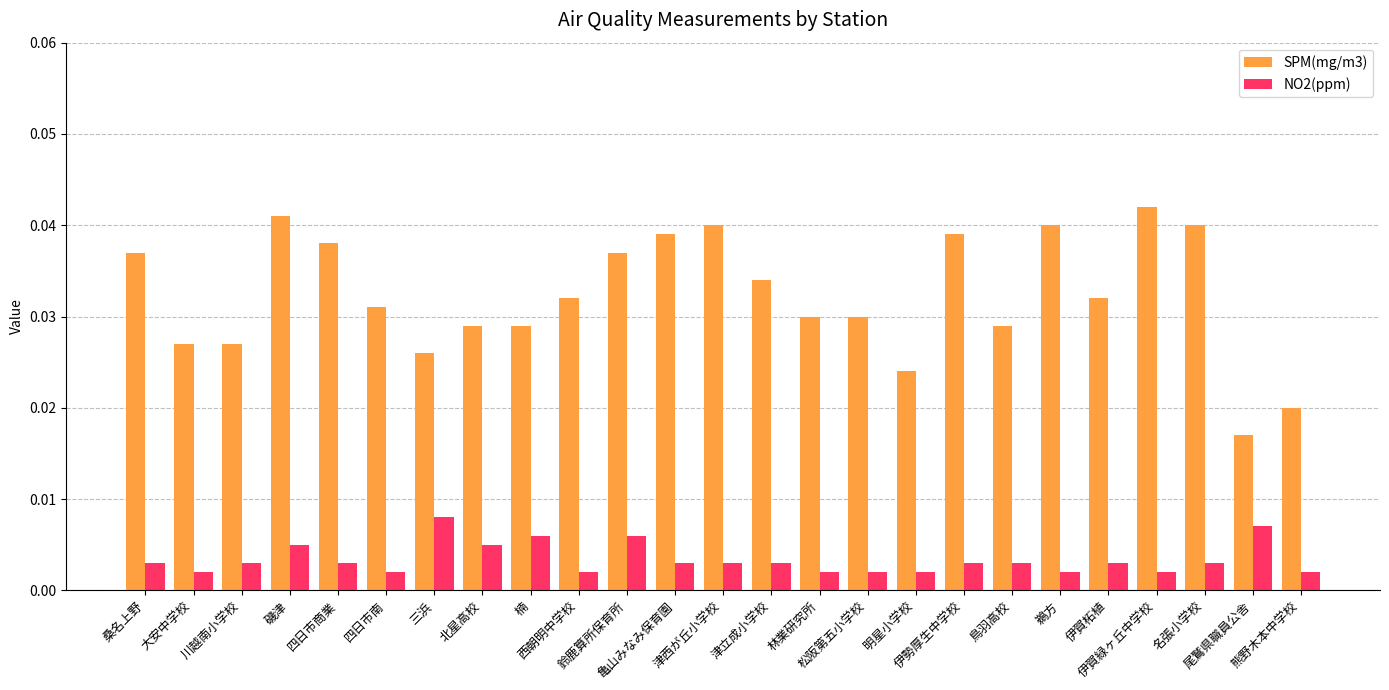

At how many categories does at least one series exceed 0?

25